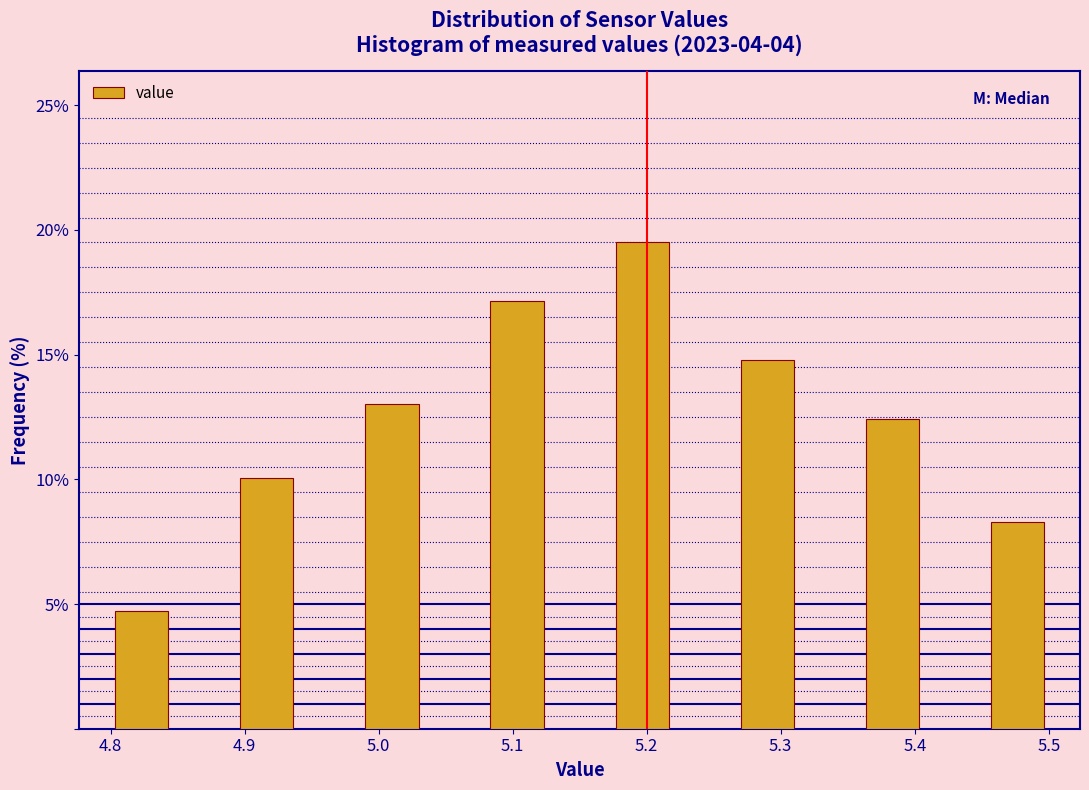

Reading left to right, list every bar in this chart as the range it spans on the x-axis followed by its height. Neither the bar edges nor the heights are printed on the chart, so give them approximately, as read against the axes.

4.80 to 4.85: 4.5
4.85 to 4.89: 0
4.89 to 4.94: 10.0
4.94 to 4.99: 0
4.99 to 5.03: 13.0
5.03 to 5.08: 0
5.08 to 5.13: 17.0
5.13 to 5.17: 0
5.17 to 5.22: 19.5
5.22 to 5.27: 0
5.27 to 5.31: 15.0
5.31 to 5.36: 0
5.36 to 5.41: 12.5
5.41 to 5.45: 0
5.45 to 5.50: 8.5